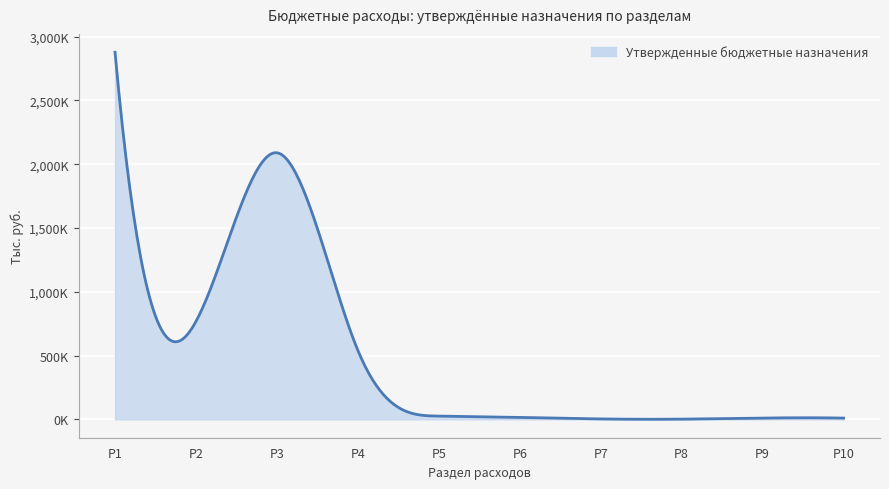

What is the sum of all values?

6342520.4